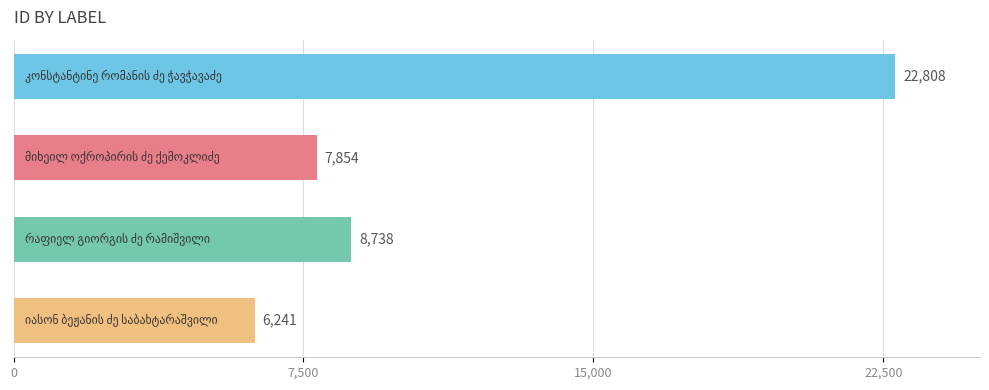

Reading top to bottom, extract all data points from this chart.

22808	7854	8738	6241